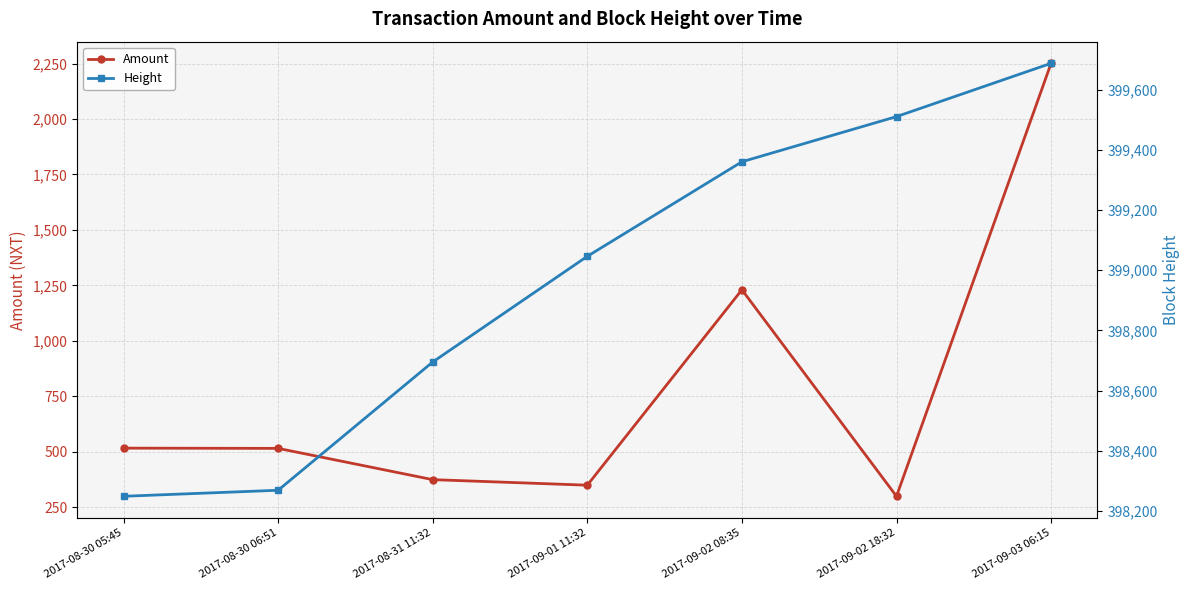

What is the difference between the maximum and second lowest values in the Height series?

1418